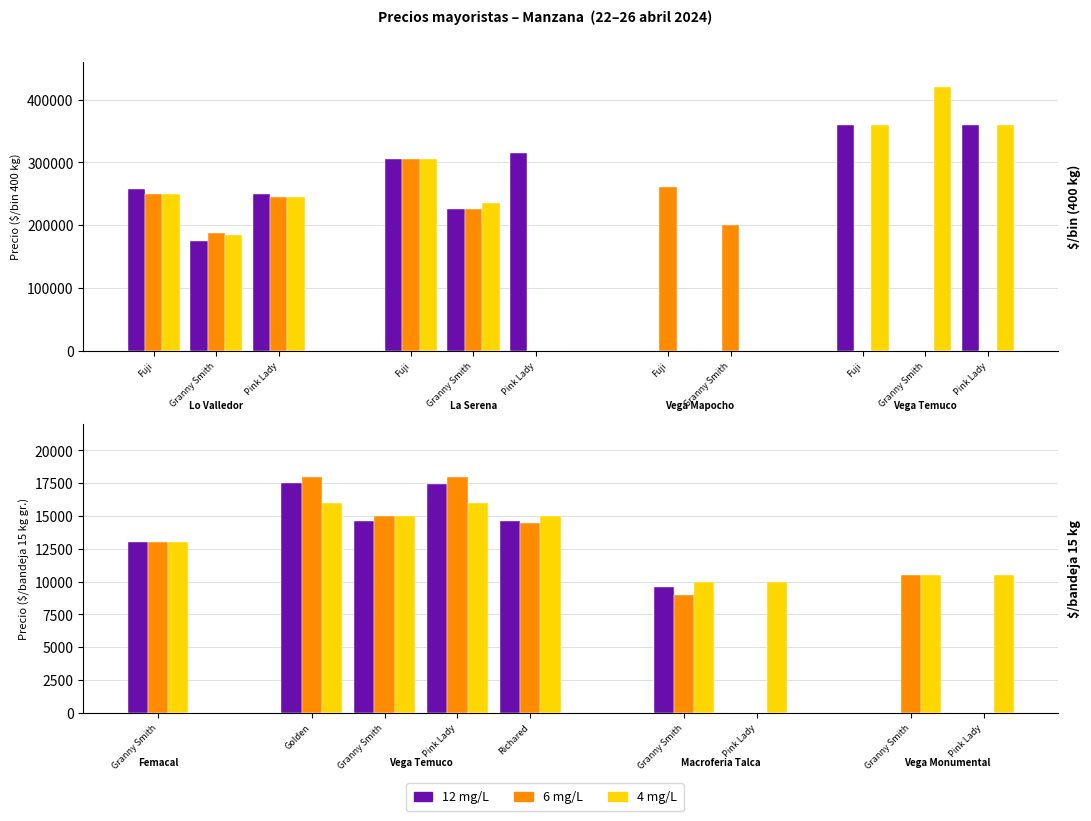

The 12 mg/L series shows 389325 at 4. True or false?

False